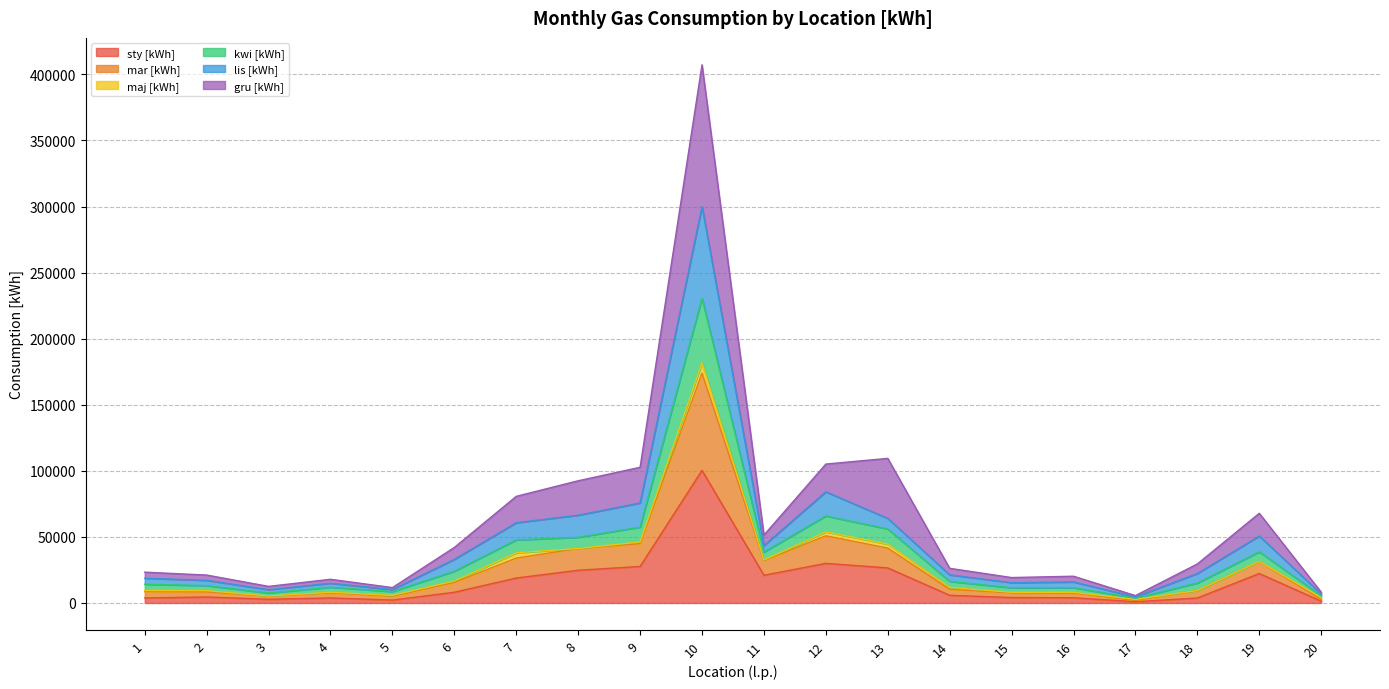

At which category is the sum across all series the highest?

10